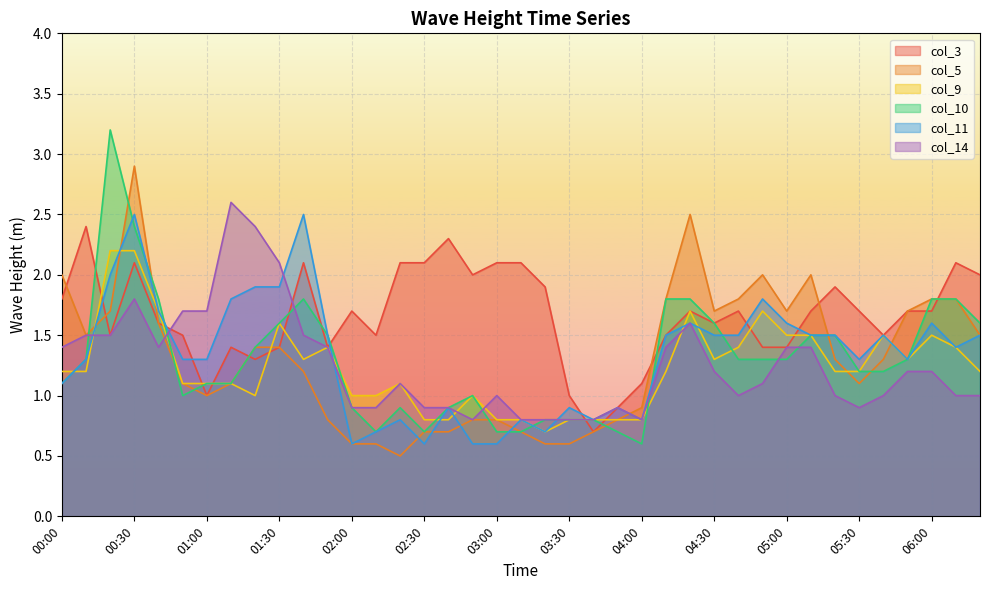

True or false: col_14 and col_9 intersect in this chart.

True